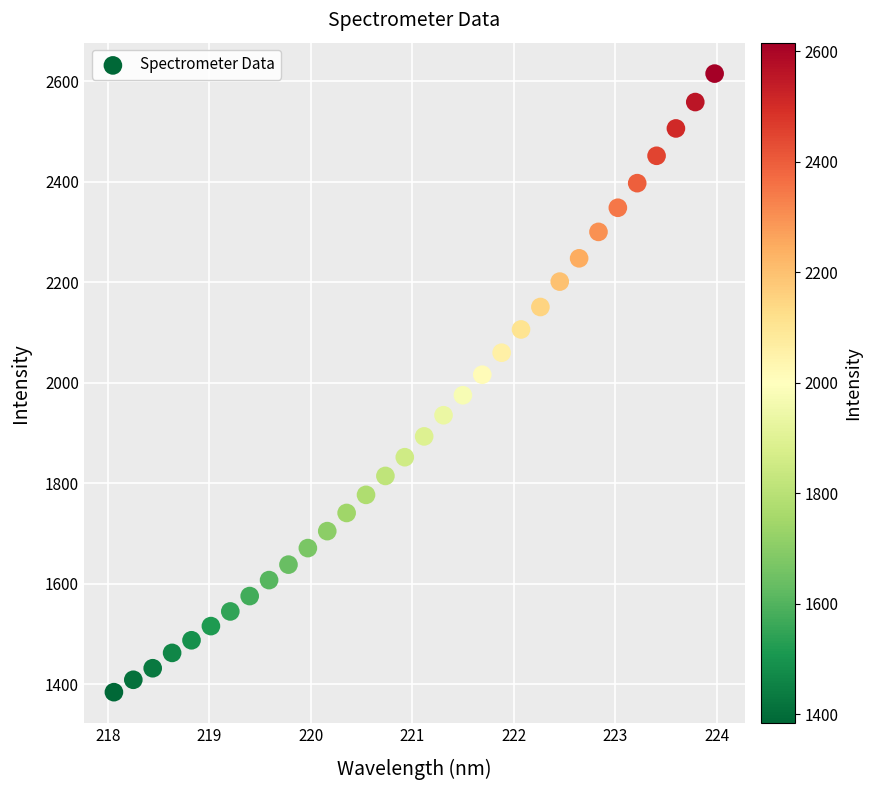

What is the range of X values (max minus min)?

5.9